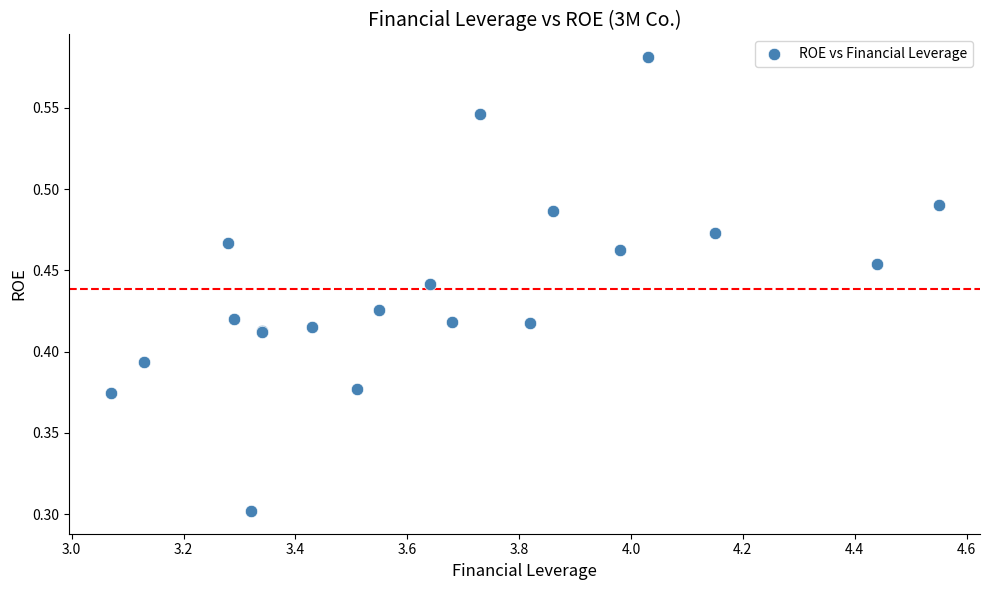

What Y value in the scatter plot is closest to 0?

0.3